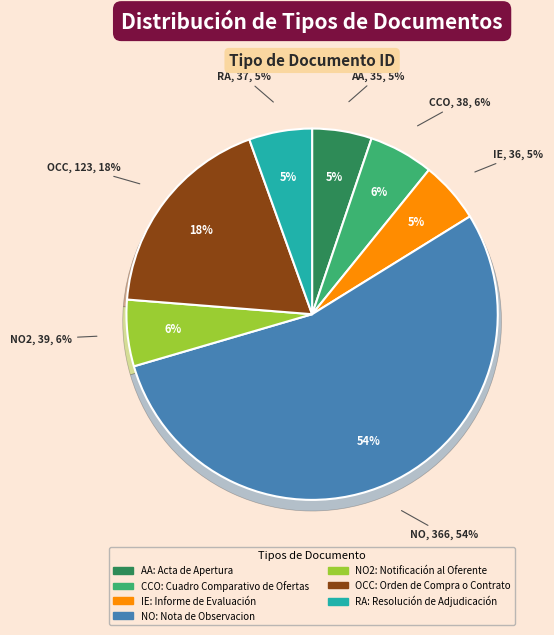

Does Resolución de Adjudicación account for over 50% of the chart?

No